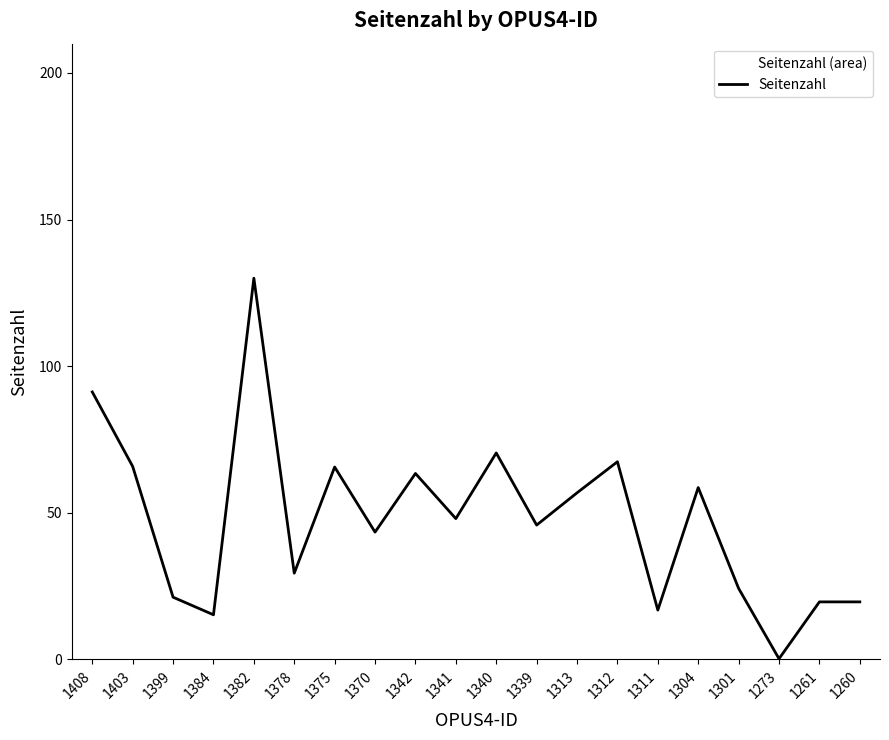

Does the chart have visible grid lines?

No